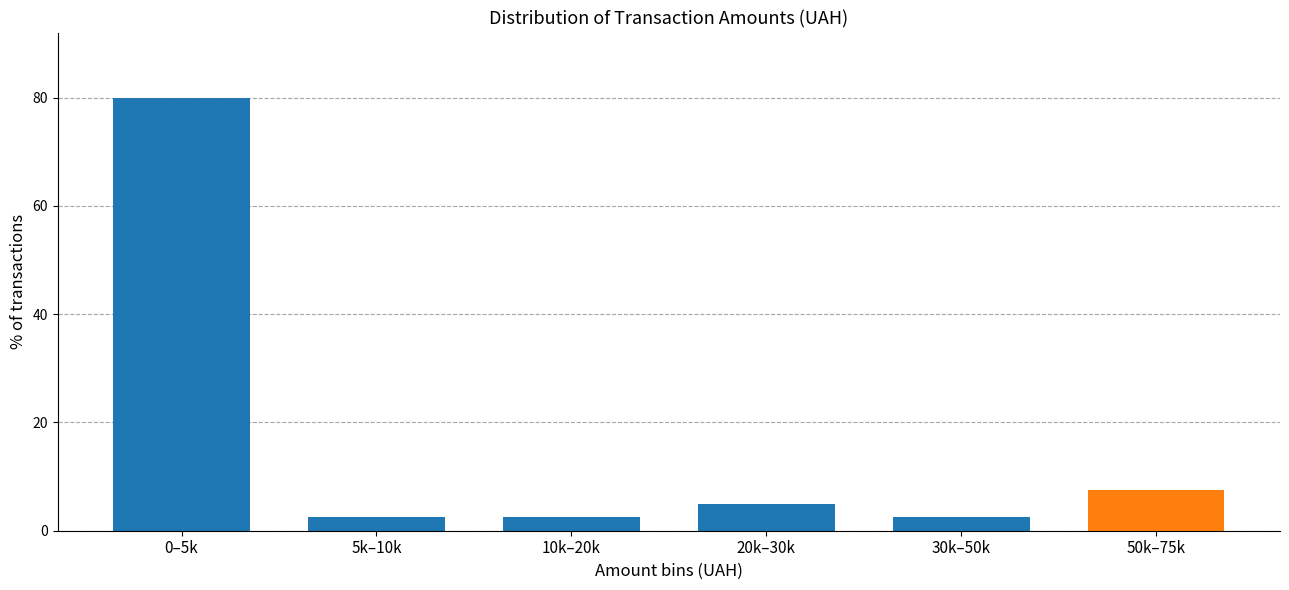

Reading left to right, extract all data points from this chart.

0–5k=80.0	5k–10k=2.5	10k–20k=2.5	20k–30k=5.0	30k–50k=2.5	50k–75k=7.5